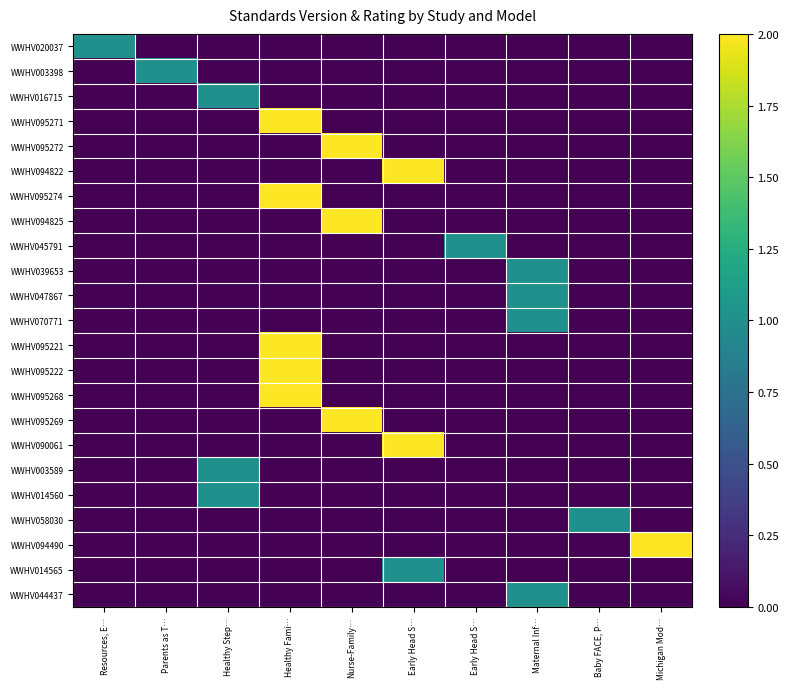

At which category is the sum across all series the highest?

Healthy Fami…